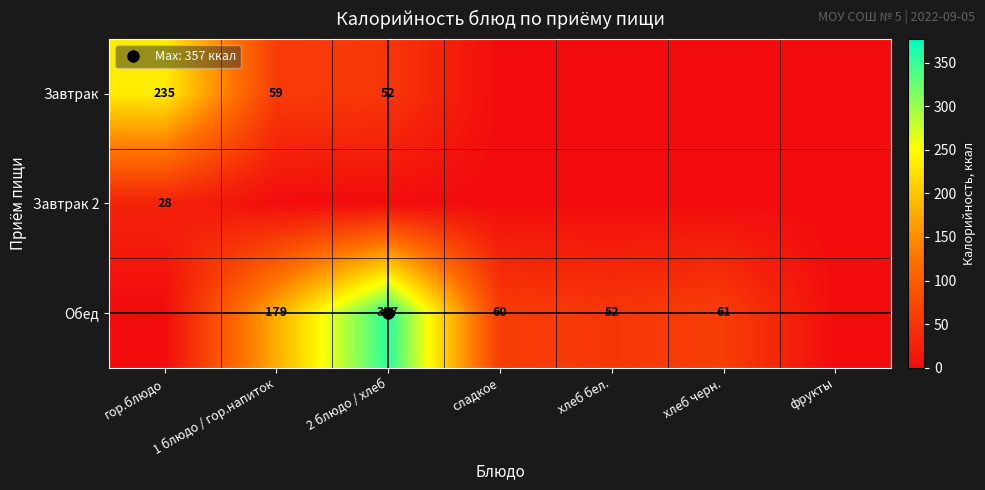

What is the difference between the maximum and minimum values in the Завтрак 2 series?

28.2